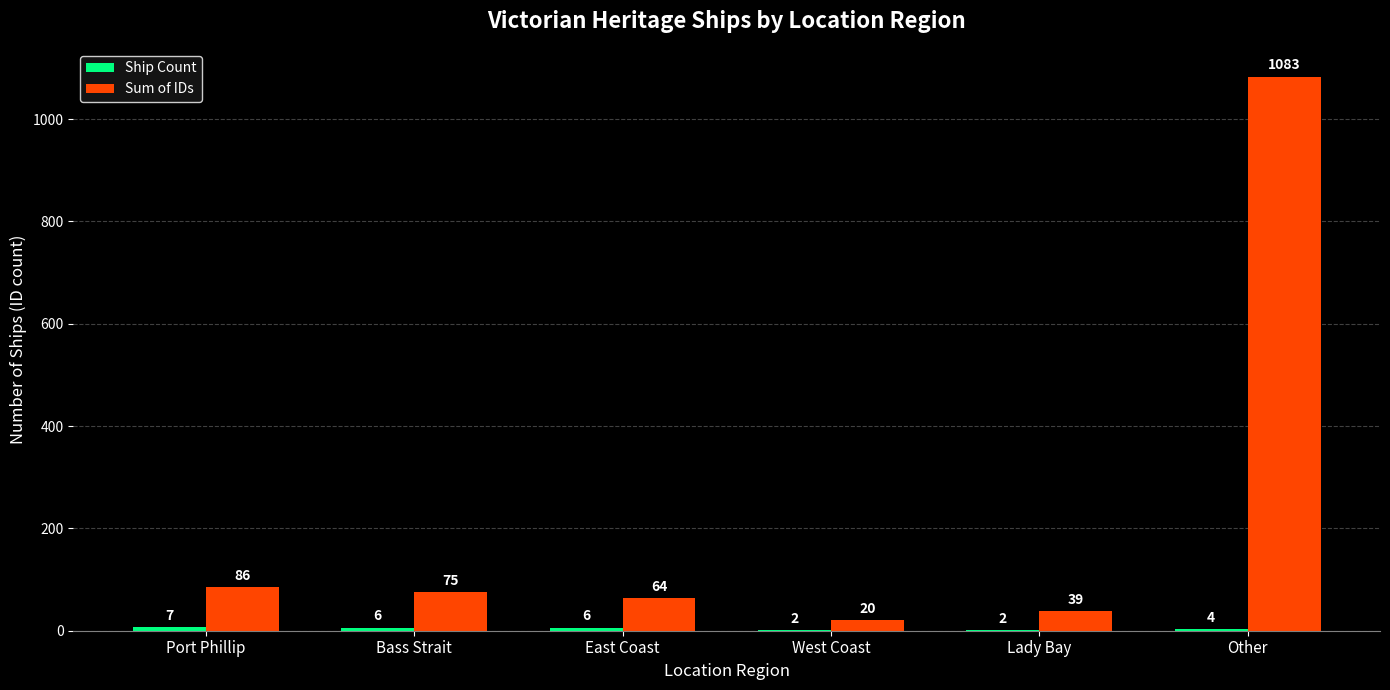

What is the approximate value of Sum of IDs at Other, to the nearest 100?

1100